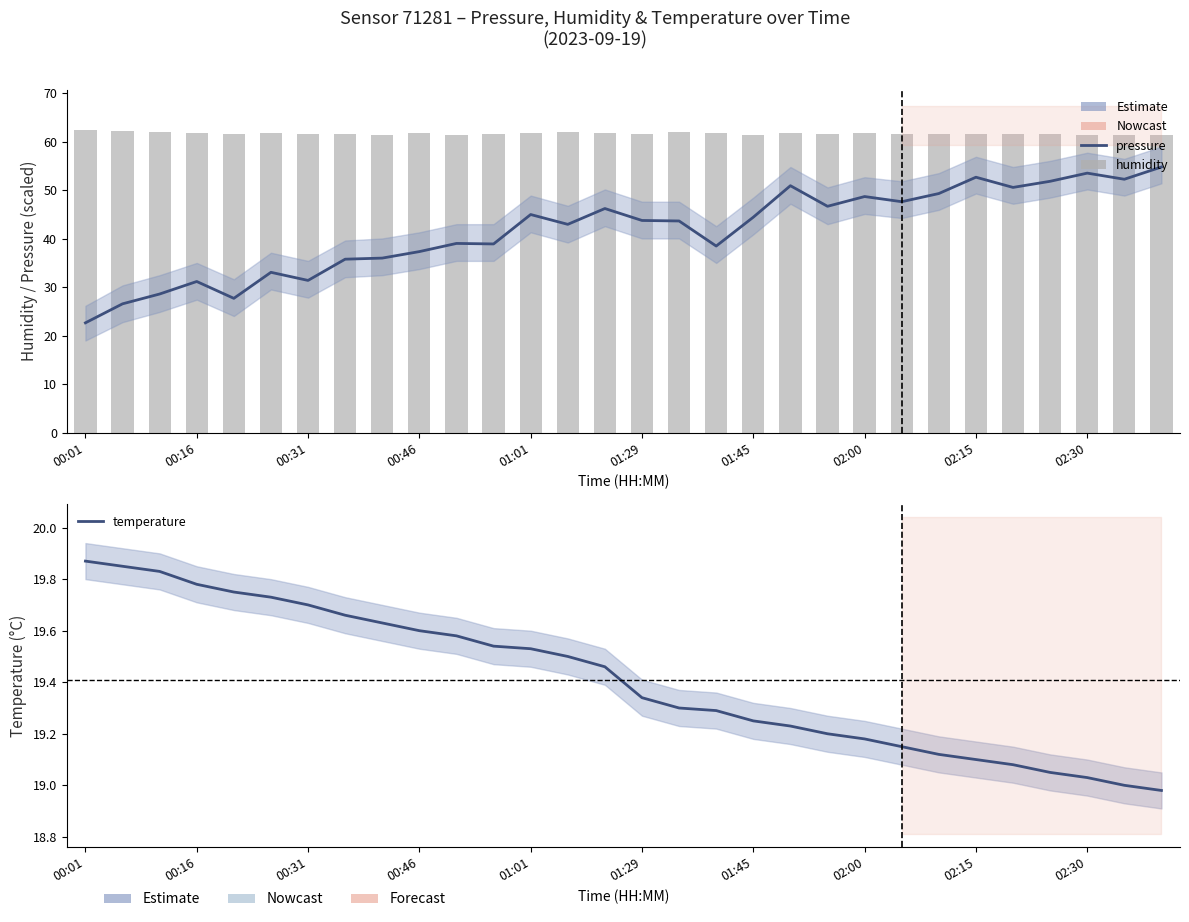

Which series changed the most between 00:16 and 15?

pressure (normalized)